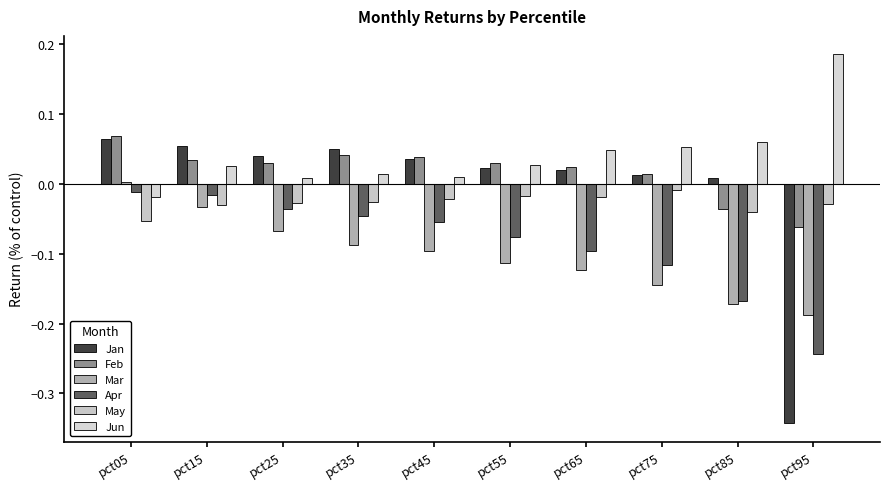

Does the chart contain any negative values?

Yes